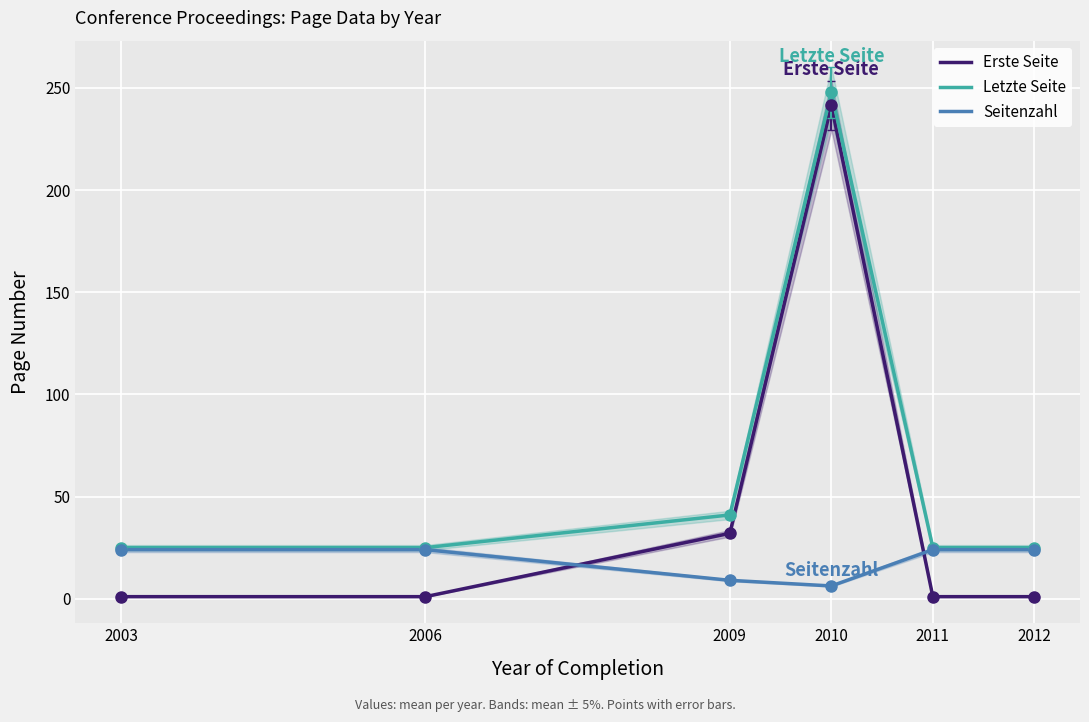

What is the value of the Letzte Seite point at the 6th from the left?

25.0